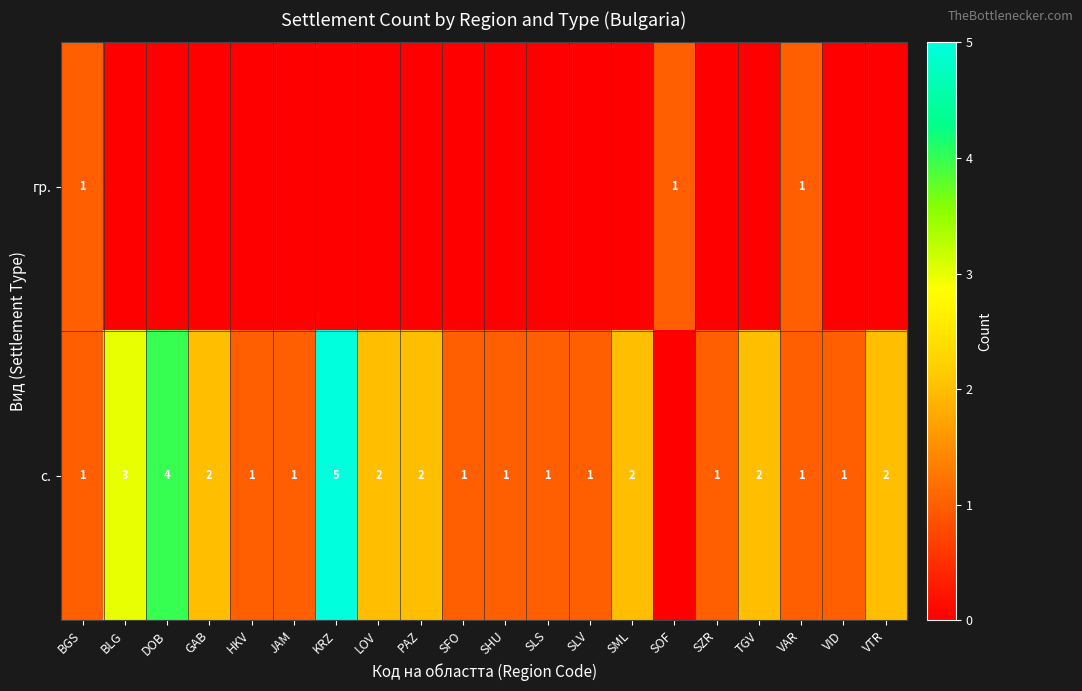

The с. series shows 1 at SHU. True or false?

True